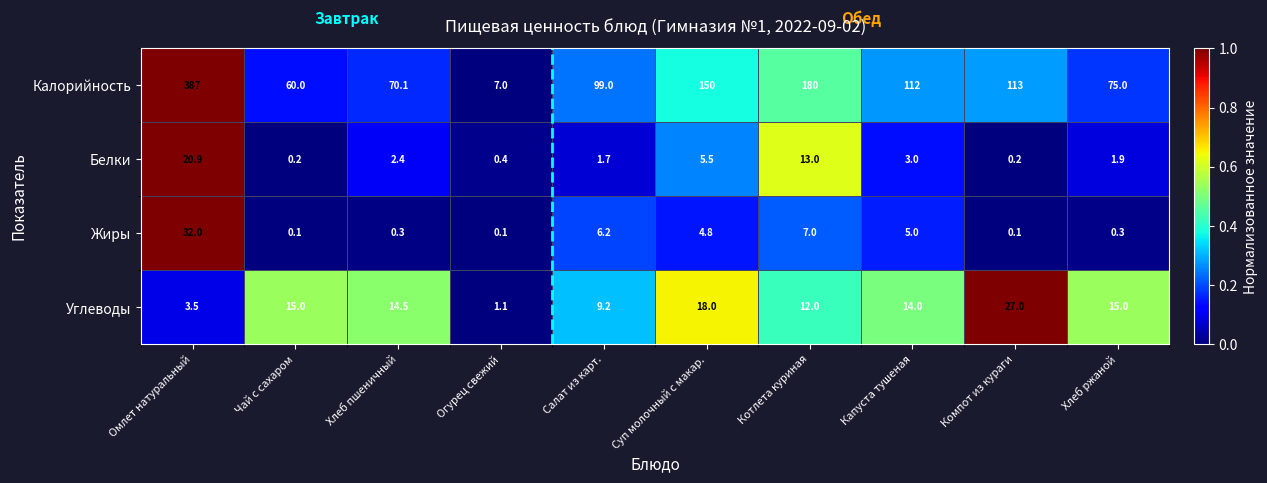

What is the spread (max minus min) of values at Хлеб пшеничный?

69.8